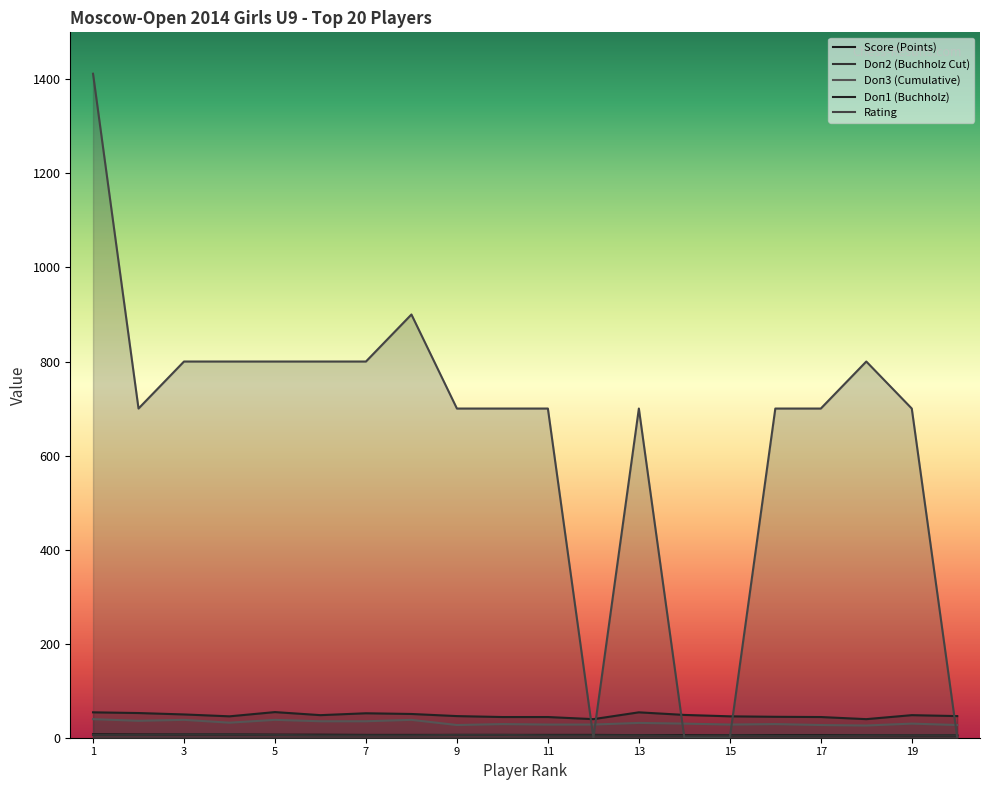

What is the value of the Doп3 (Cumulative) point at the 15th from the left?

28.0